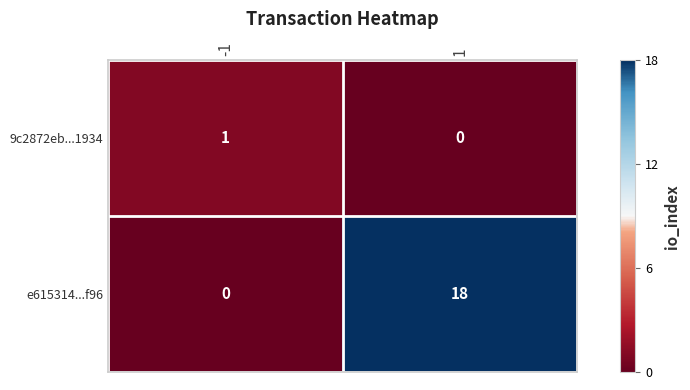

Which series changed the most between -1 and 1?

e615314...f96